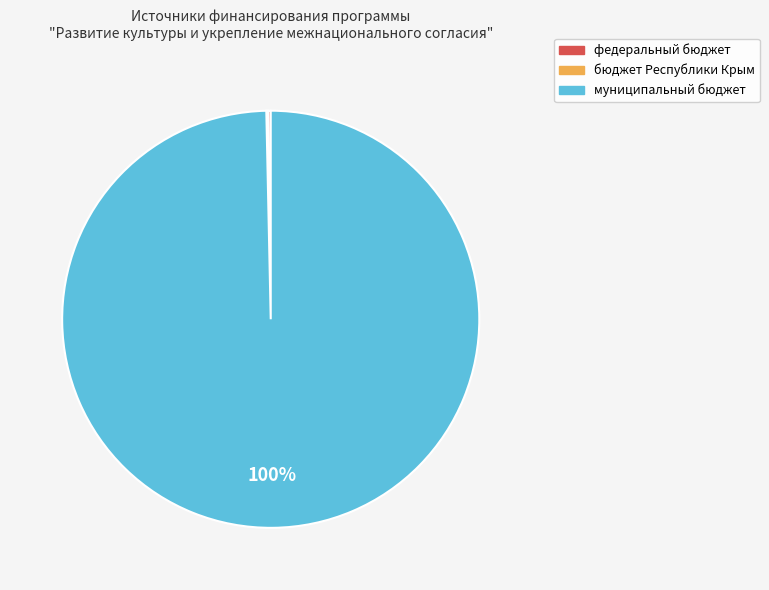

Does any single category account for the majority?

Yes